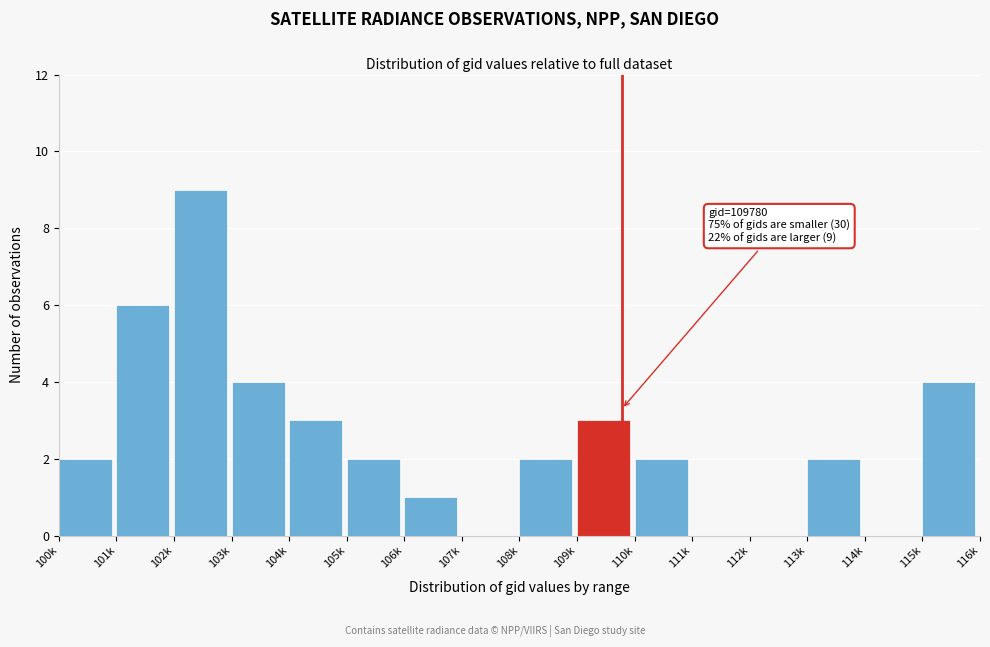

Reading left to right, list all the values displayed in this chart.

100k=2	101k=6	102k=9	103k=4	104k=3	105k=2	106k=1	107k=0	108k=2	109k=3	110k=2	111k=0	112k=0	113k=2	114k=0	115k=4